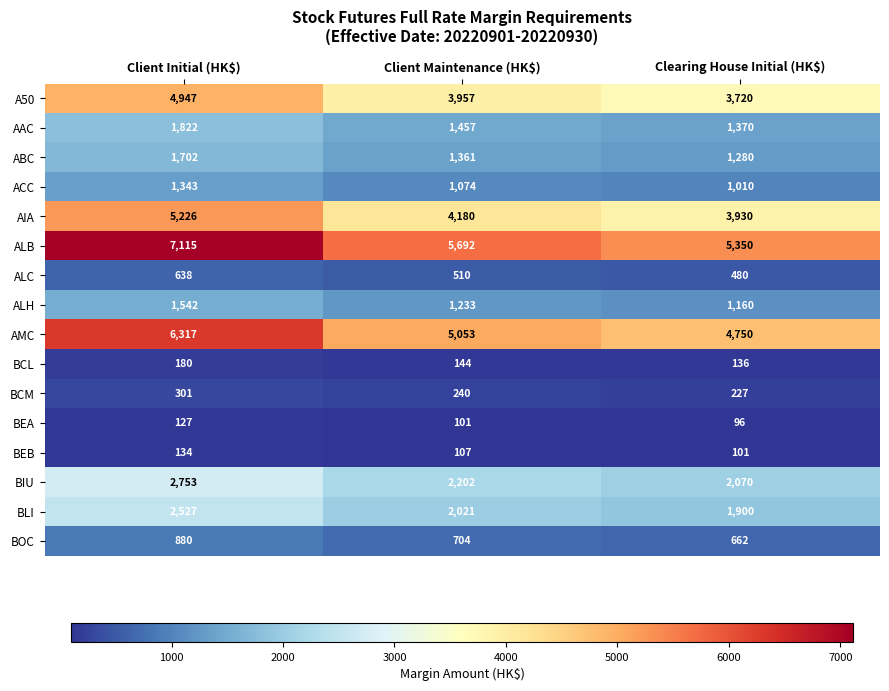

What is the total value across all series at Client Maintenance (HK$)?

30036